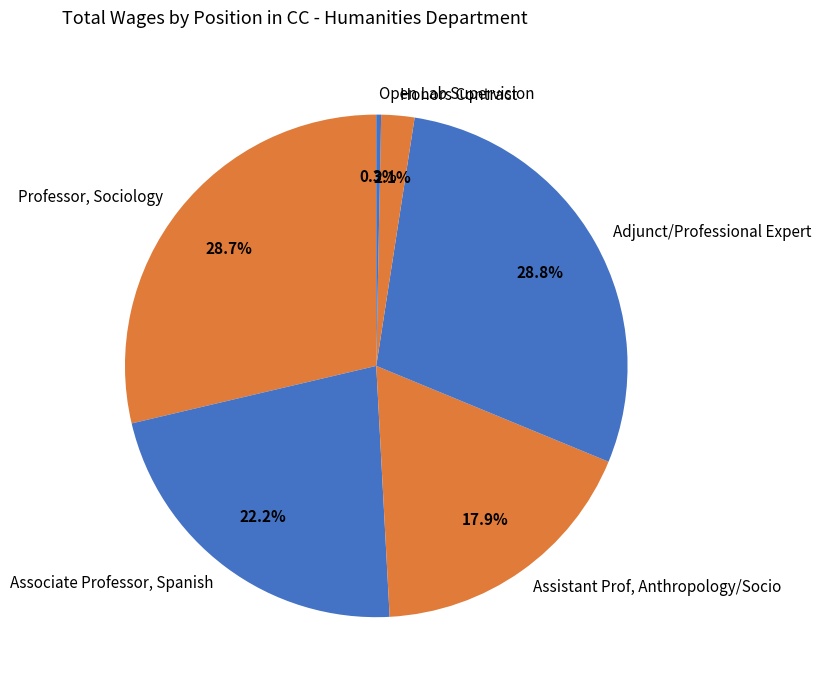

Is it true that Honors Contract is 2% of the pie?

True